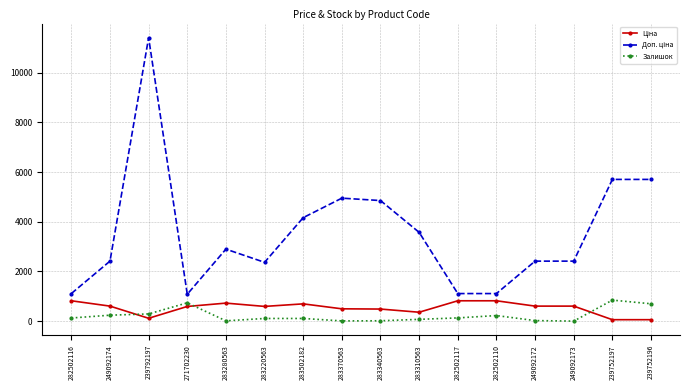

What is the difference between the highest and lowest values at 271702230?

491.7